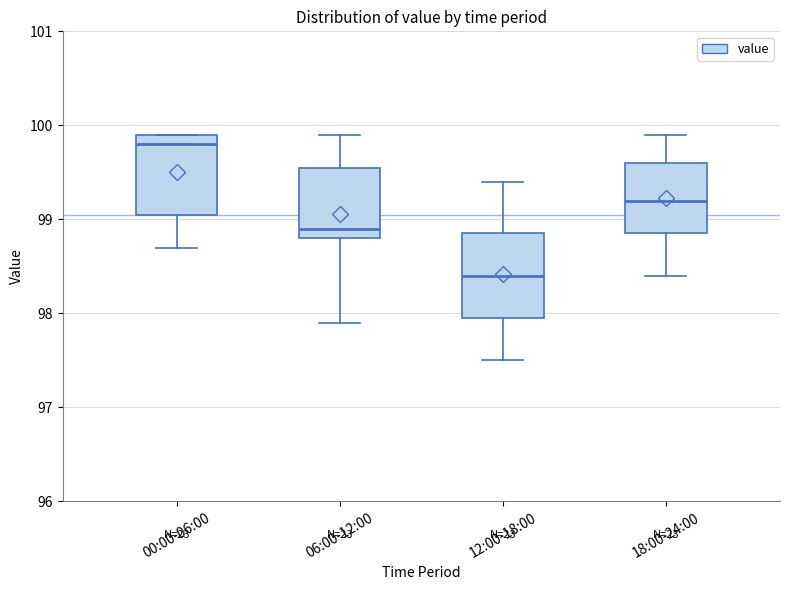

Reading left to right, read every box against the y-axis: the position of its median line, the range the box covers, and the ends of its whiskers. The values are not printed on the chart, so give them approximately, as read against the axis.

00:00-06:00: median 99.8, box 99.1 to 99.9, whiskers 98.7 to 99.9
06:00-12:00: median 98.9, box 98.8 to 99.6, whiskers 97.9 to 99.9
12:00-18:00: median 98.4, box 98.0 to 98.9, whiskers 97.5 to 99.4
18:00-24:00: median 99.2, box 98.9 to 99.6, whiskers 98.4 to 99.9